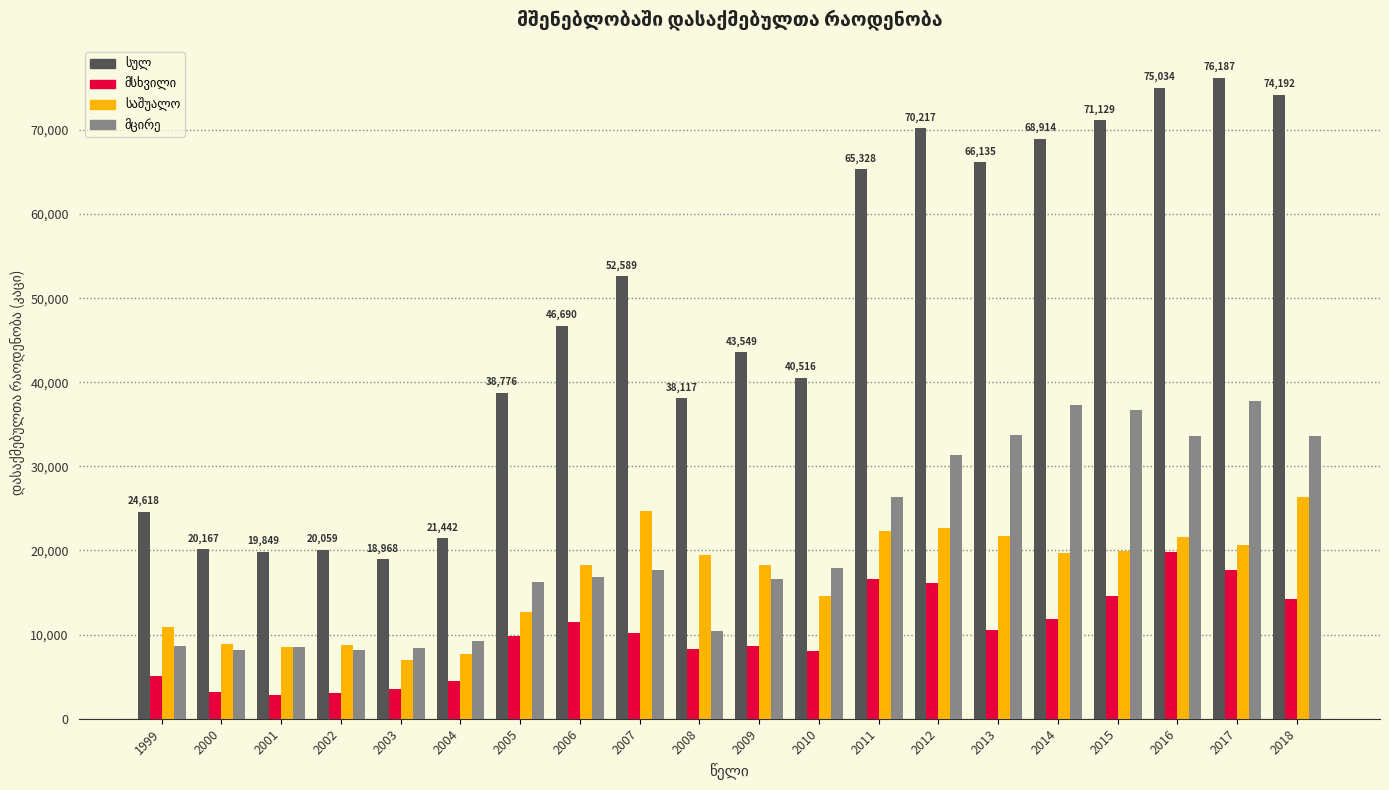

What is the maximum value shown in the chart?

76187